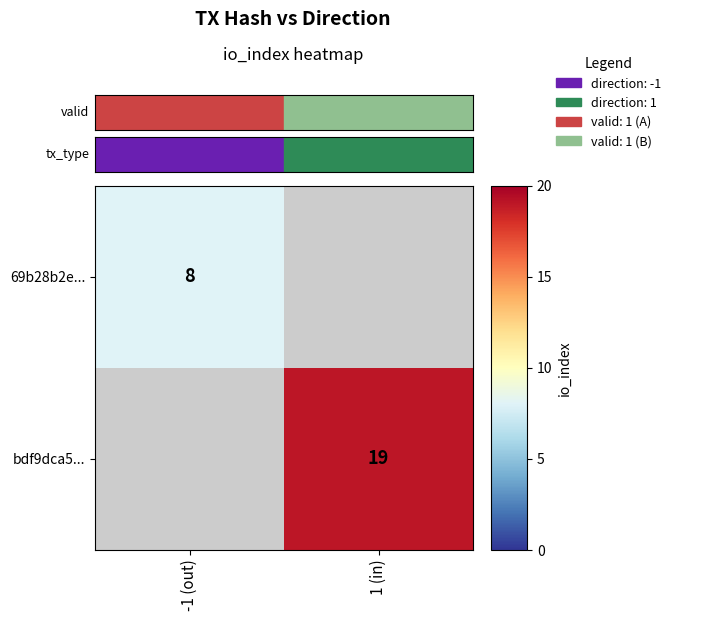

True or false: bdf9dca5... has a value of 19 at 1 (in).

True